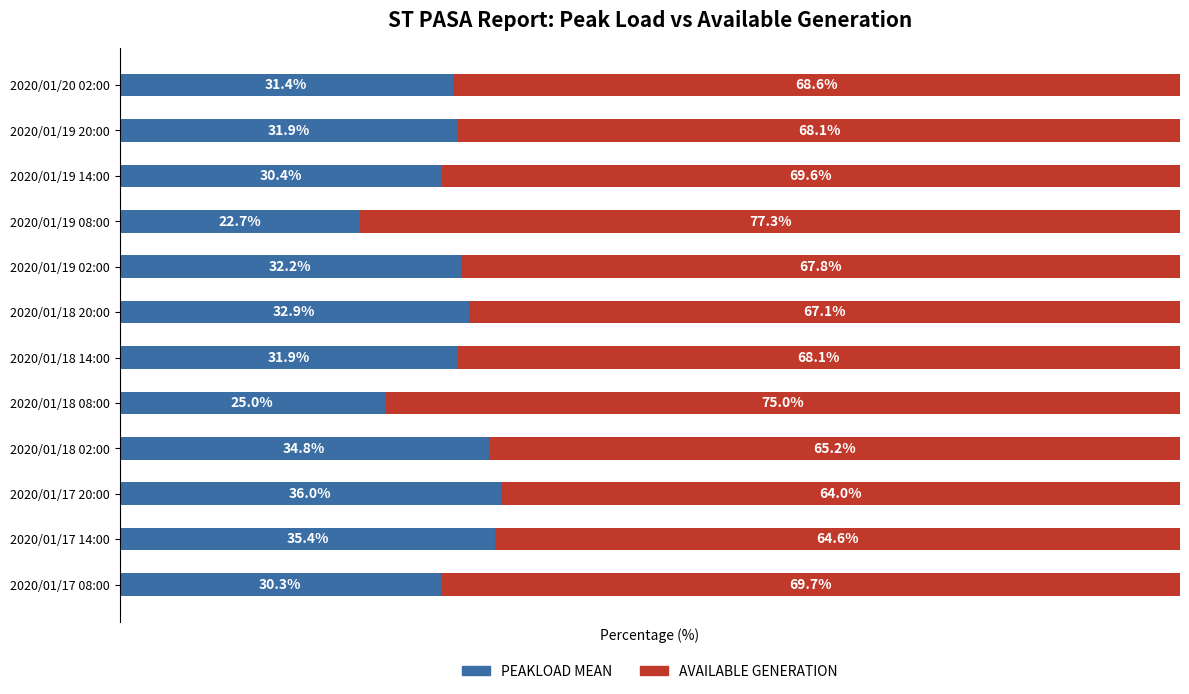

At which label does PEAKLOAD MEAN reach its minimum?

2020/01/19 08:00